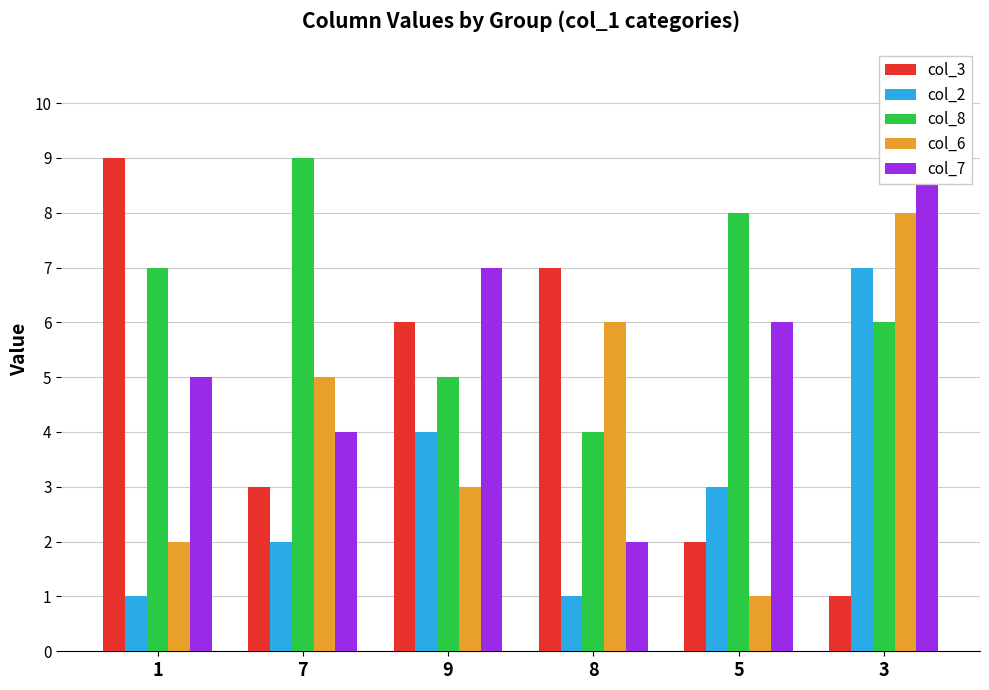

What are all the series names shown in the legend?

col_3, col_2, col_8, col_6, col_7